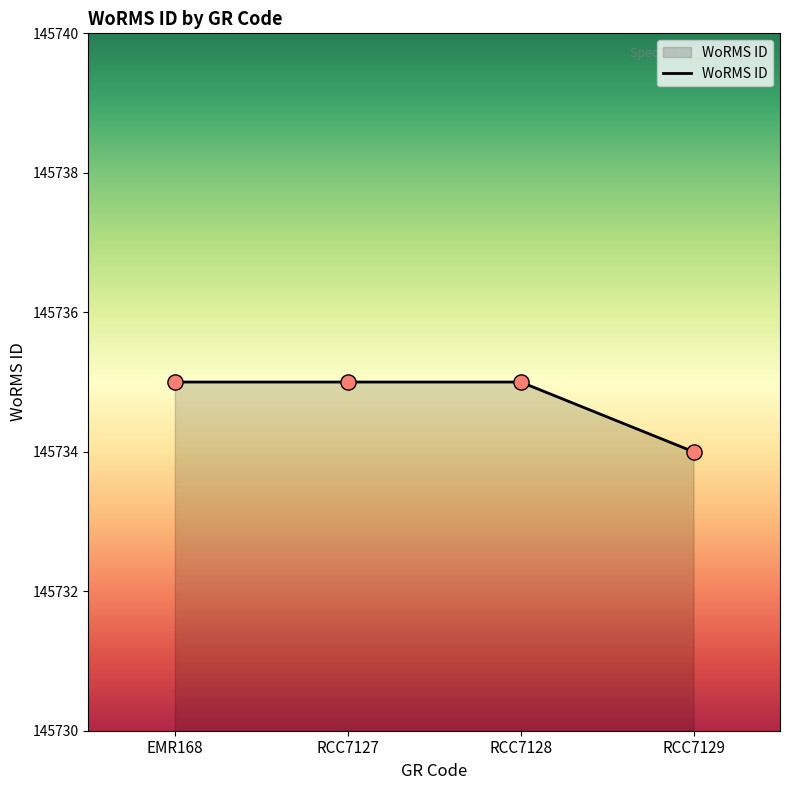

What is the ratio of the value at RCC7128 to the value at RCC7127?

1.0